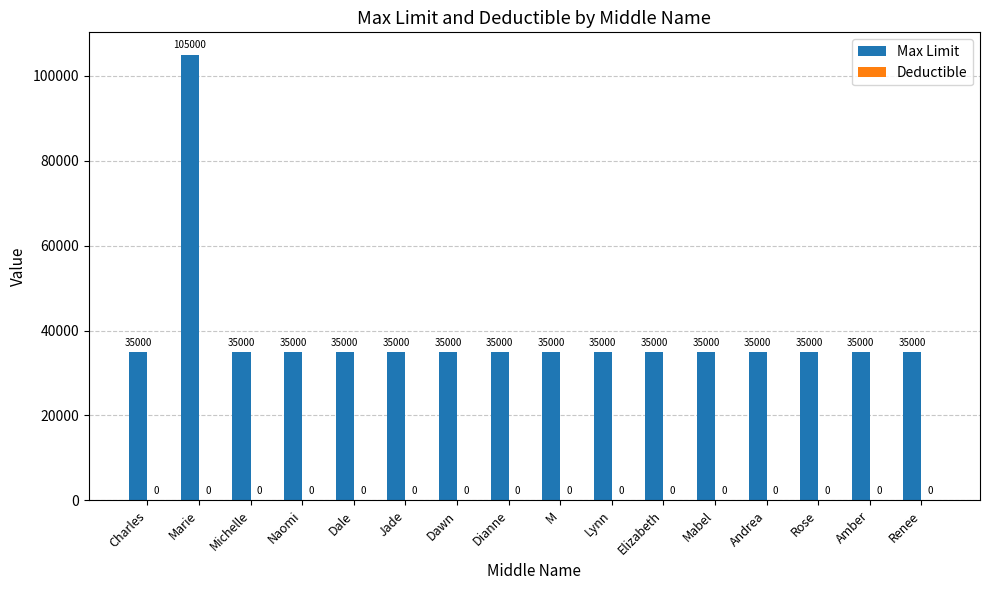

What value does the data have at Amber, to the nearest 50?

35000